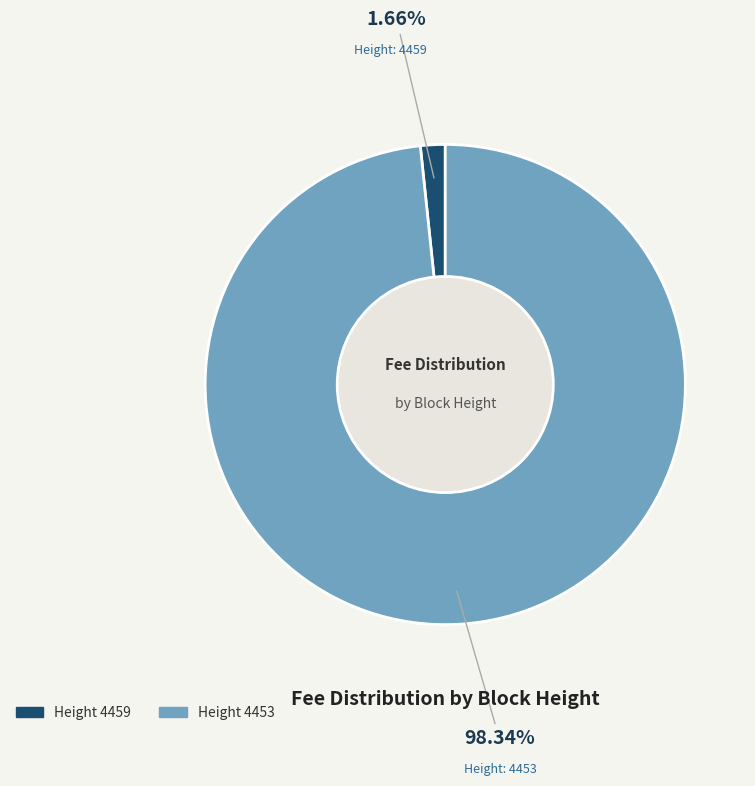

Is there any slice that represents more than half of the pie?

Yes